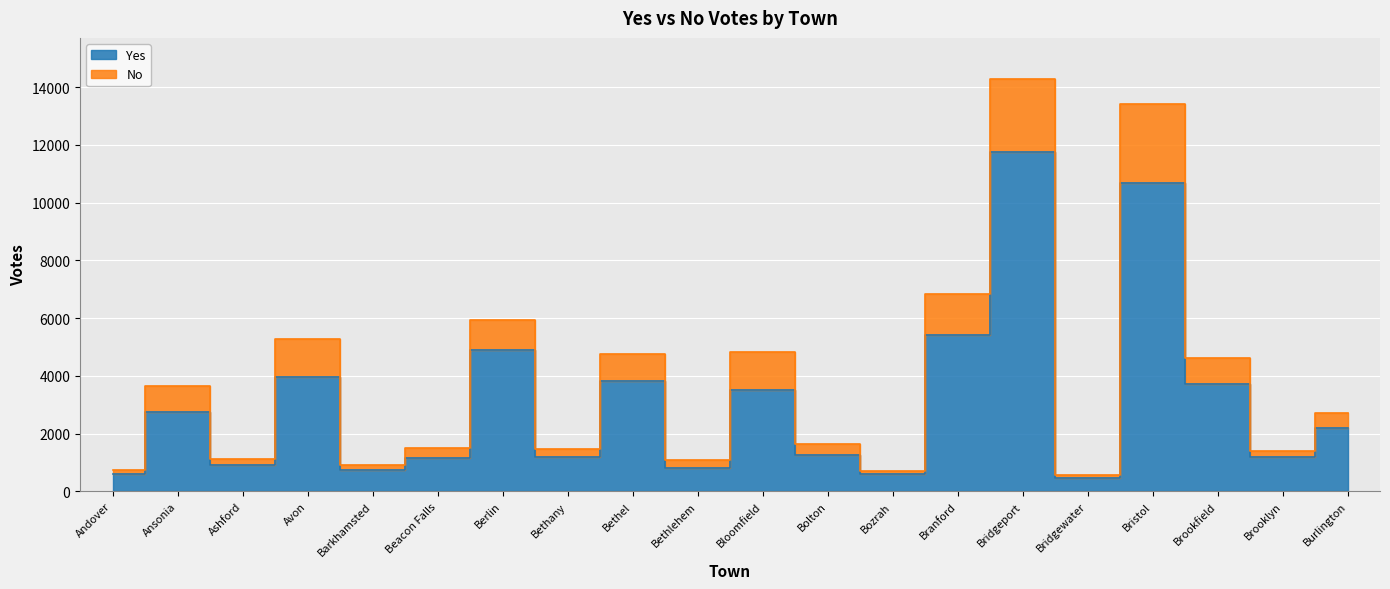

What is the lowest value of the Yes series?

448